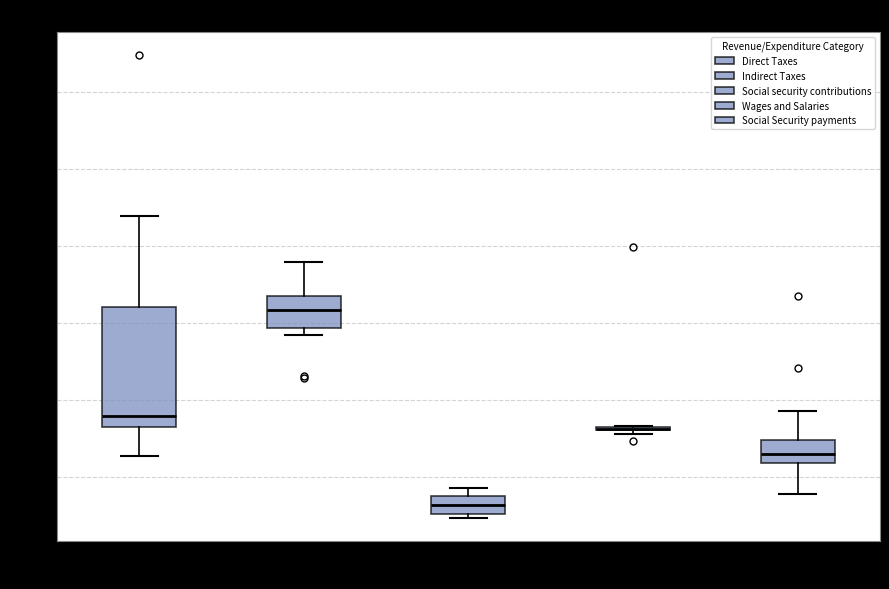

Where is the upper edge of the box for Social Sec. Contrib. on the y-axis? The values are not printed on the chart, so give them approximately, as read against the axis.

85